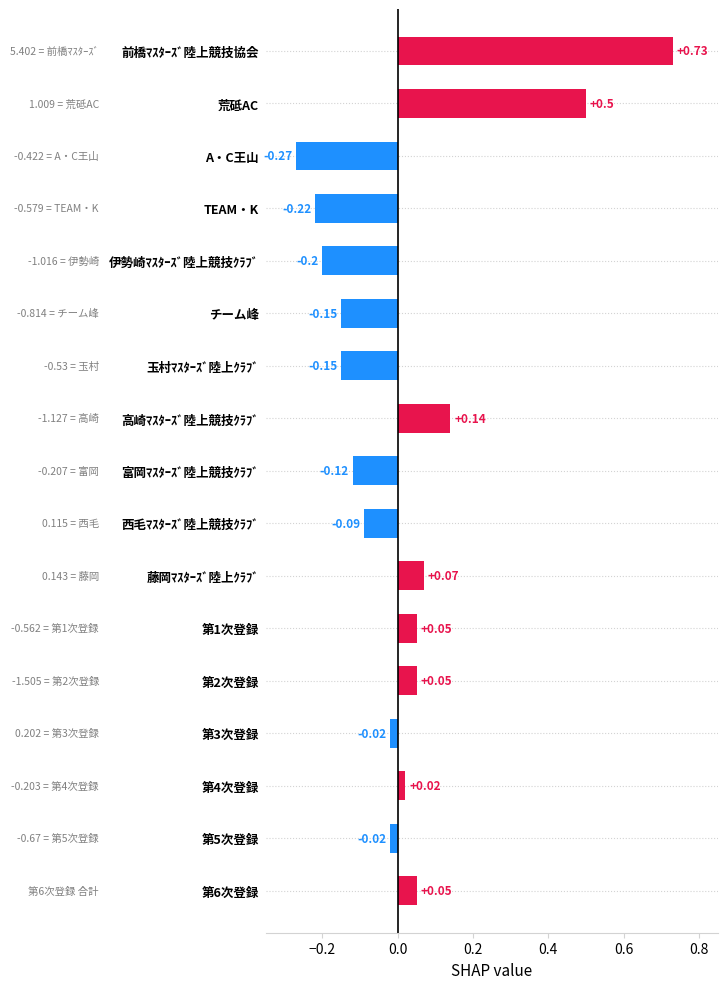

Which label corresponds to the smallest value in the chart?

A・C王山